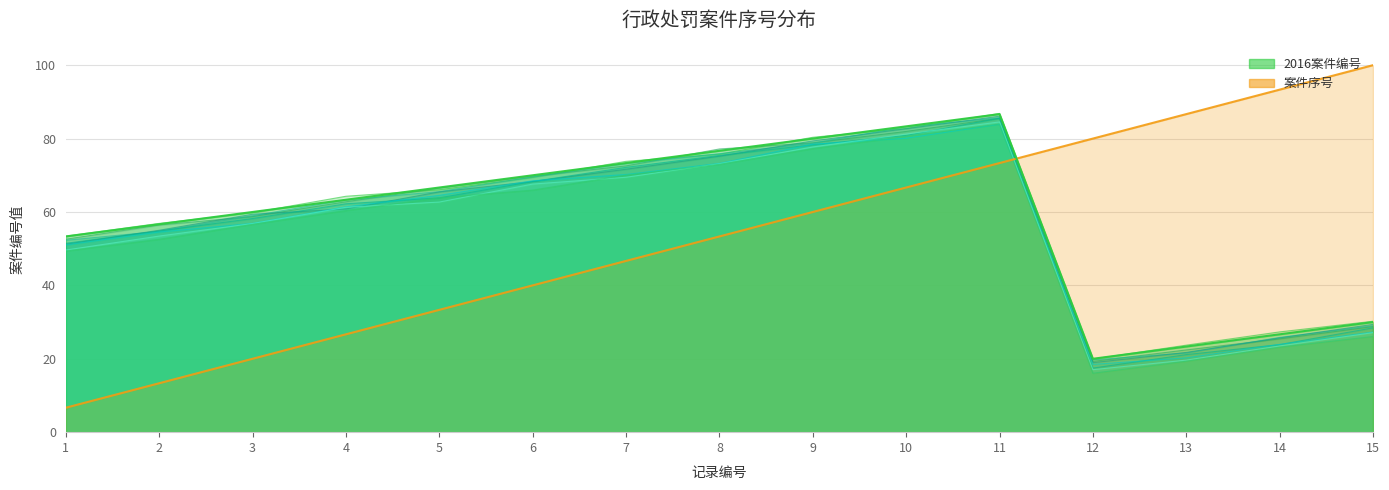

Which category has the lowest value in the 案件序号 series?

1